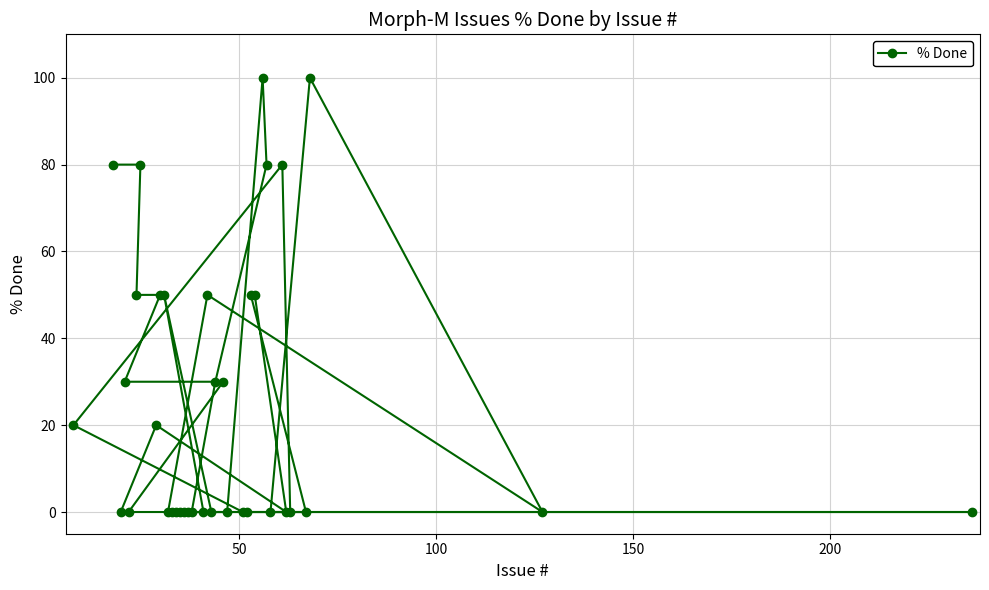

What is the difference between the second highest and second lowest values?

100